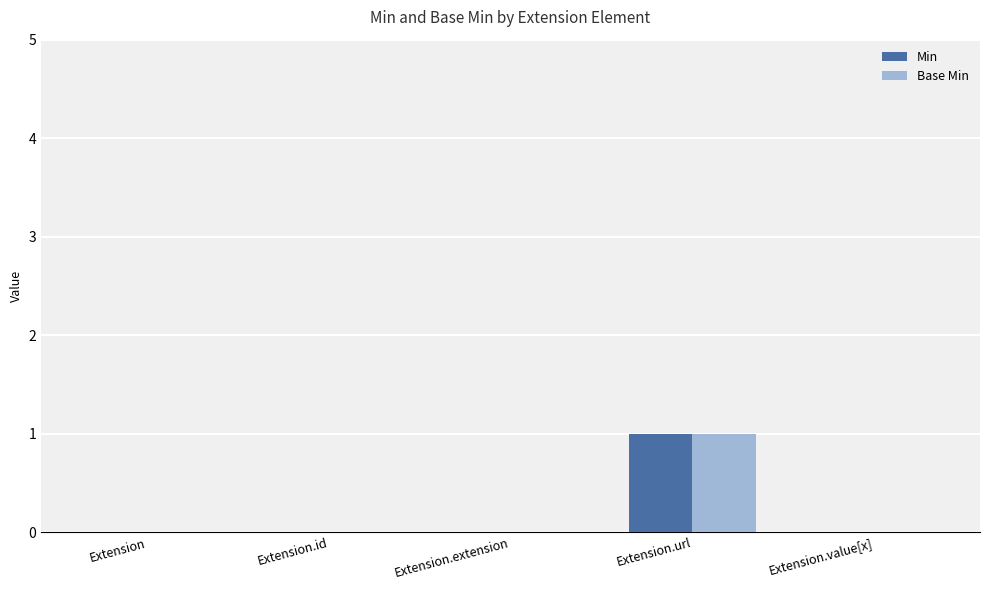

What are all the series names shown in the legend?

Min, Base Min